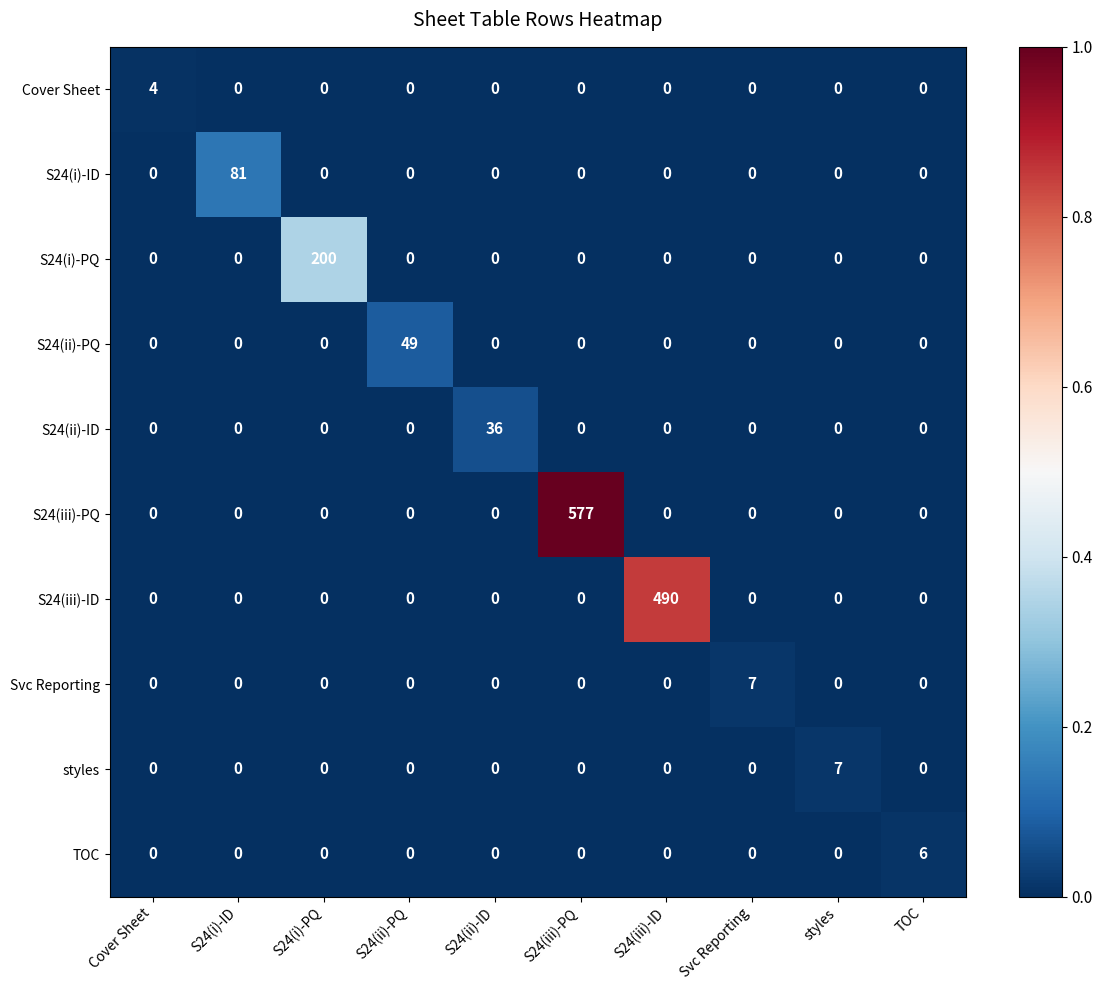

At how many categories does at least one series exceed 0?

10